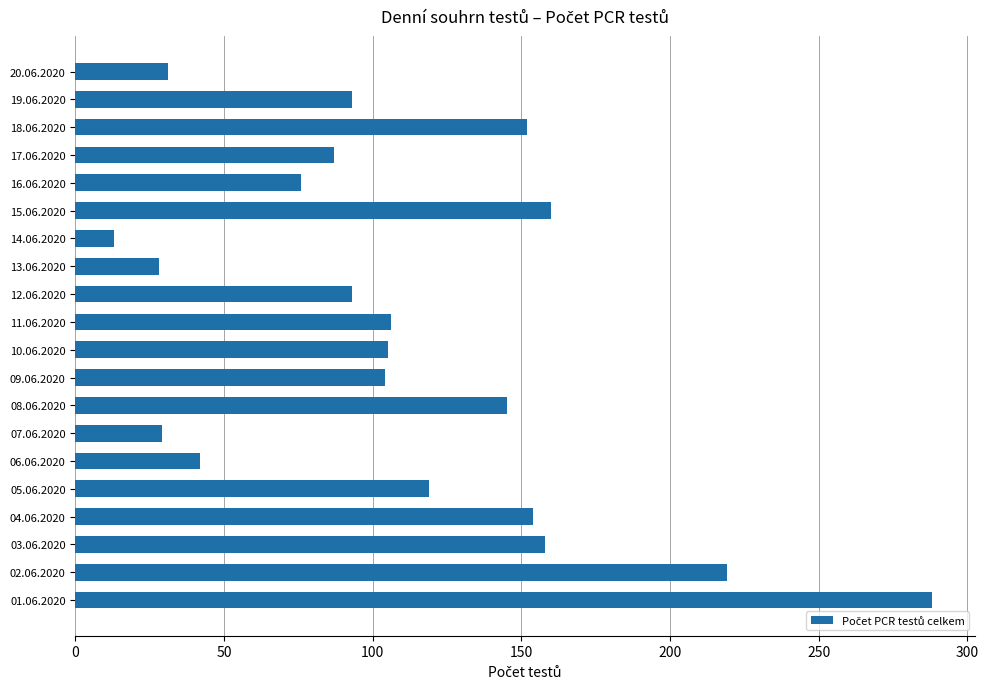

What value does the data have at 09.06.2020, to the nearest 50?

100